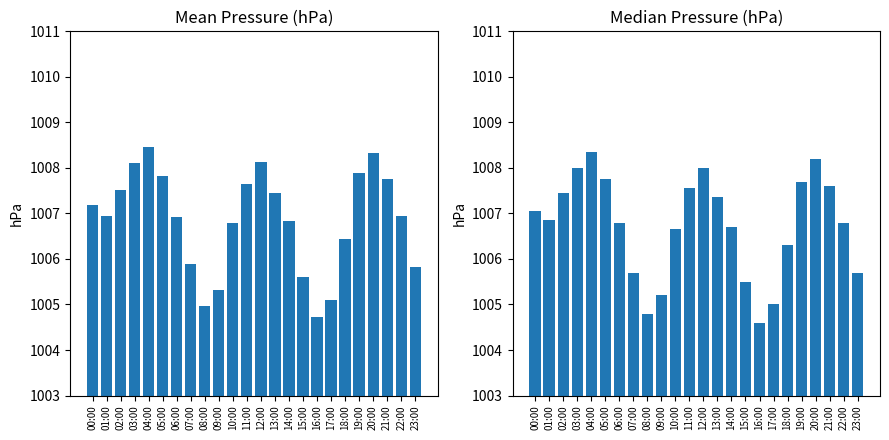

What is the minimum value shown in the chart?

1004.6